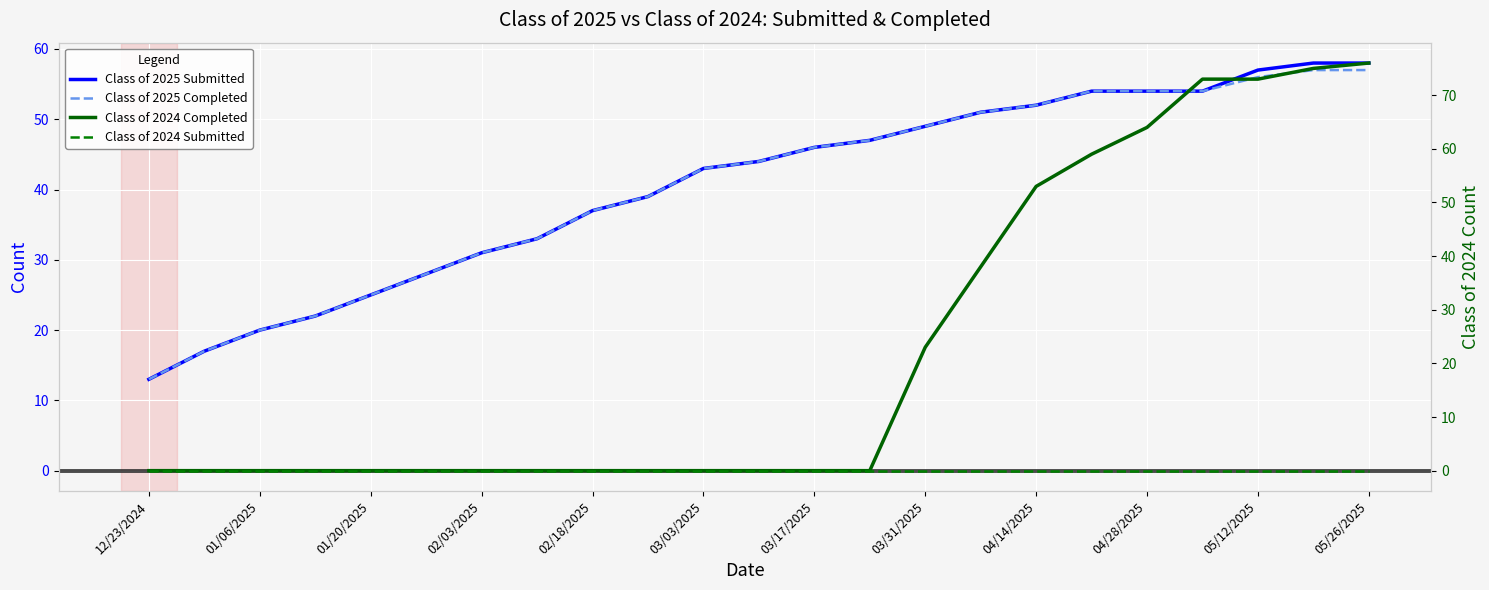

Which label corresponds to the largest value in the chart?

05/26/2025